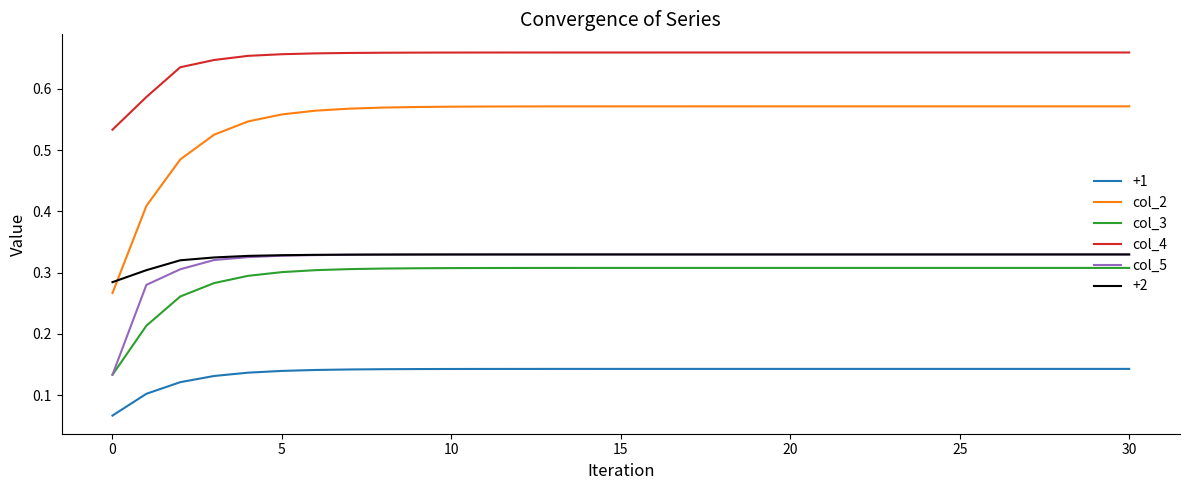

Which series has the largest total across all categories?

col_4